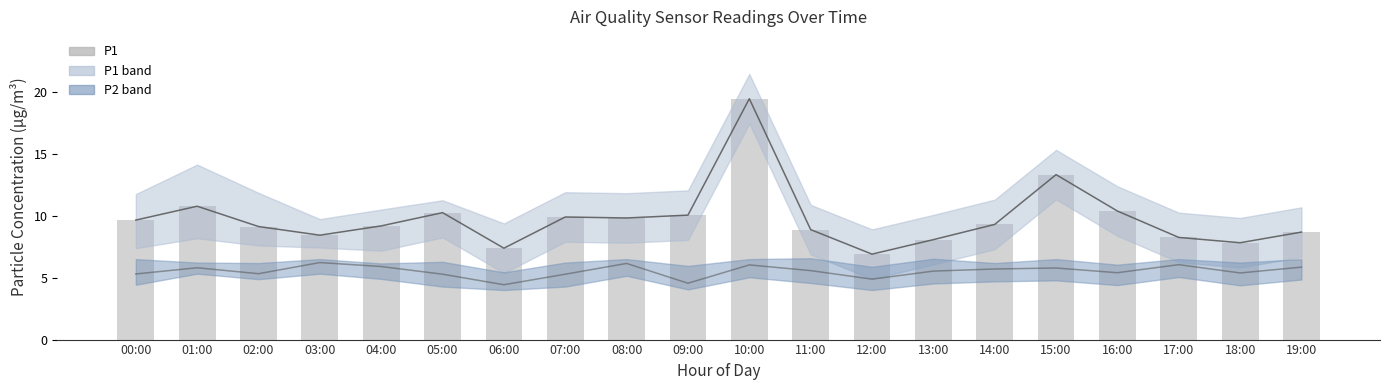

Which series changed the most between 06:00 and 15:00?

P1 mean